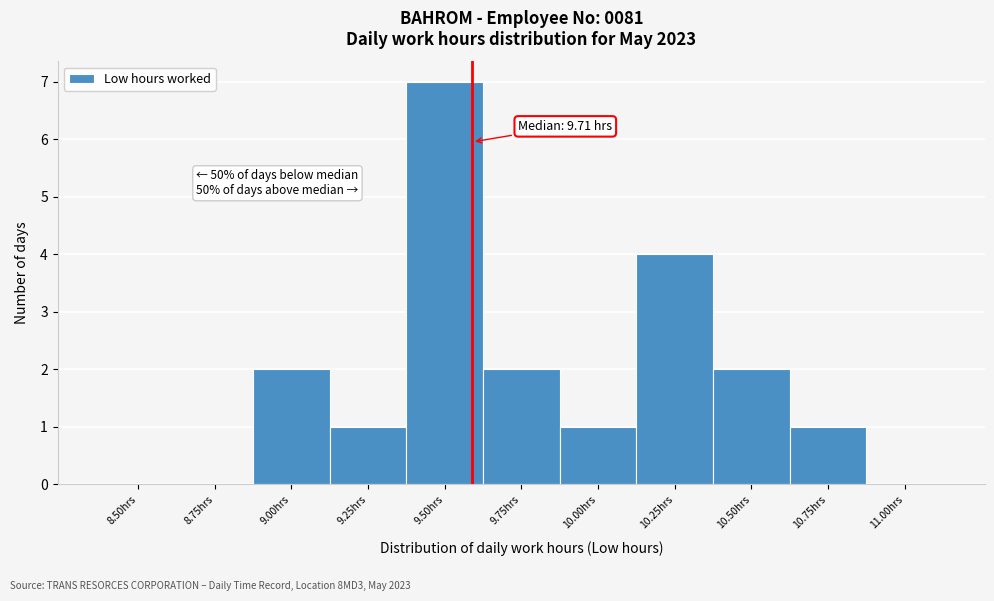

Reading right to left, transcribe all the data shown in this chart.

11.00hrs=0	10.75hrs=1	10.50hrs=2	10.25hrs=4	10.00hrs=1	9.75hrs=2	9.50hrs=7	9.25hrs=1	9.00hrs=2	8.75hrs=0	8.50hrs=0